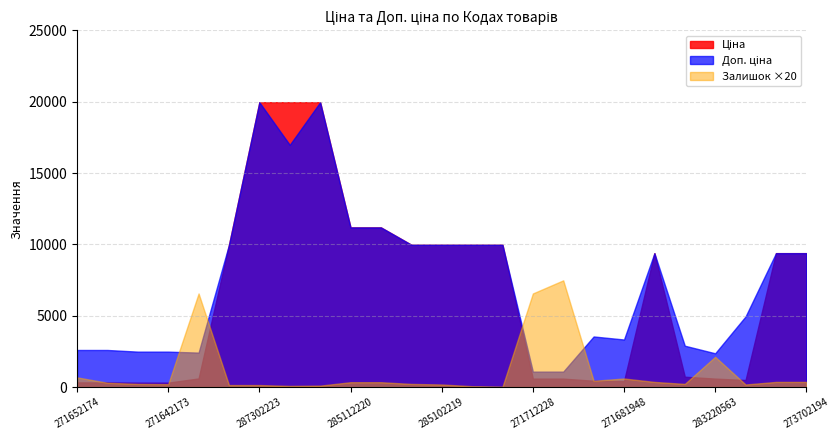

Does the chart display data point markers on the line(s)?

No